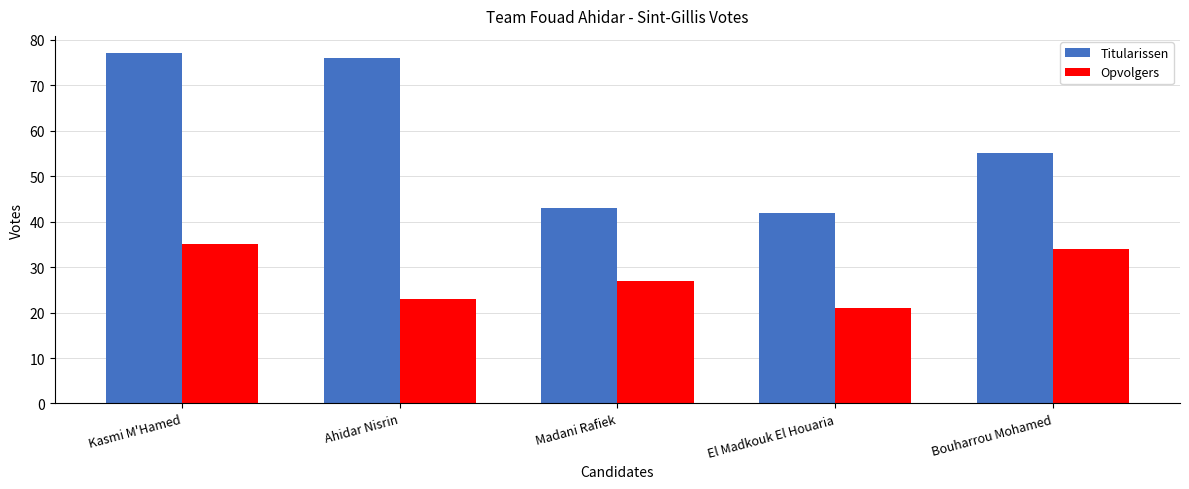

What is the difference between the Opvolgers values at Bouharrou Mohamed and Kasmi M'Hamed?

1